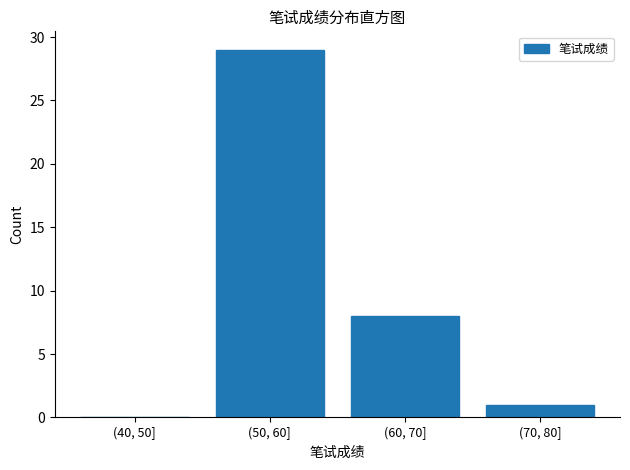

Reading right to left, list all the values displayed in this chart.

(70, 80]=1	(60, 70]=8	(50, 60]=29	(40, 50]=0